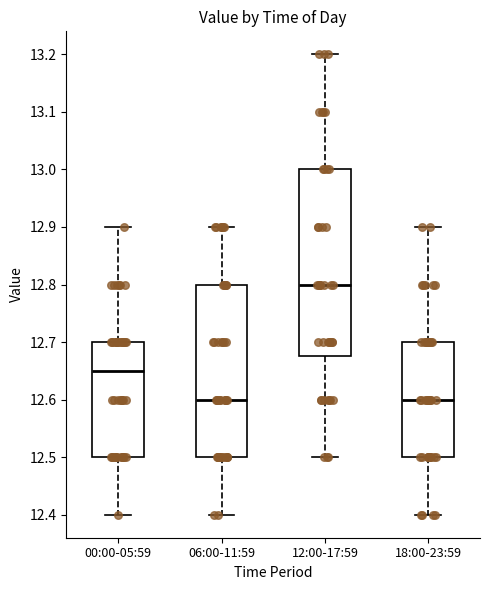

Which box is the tallest, from its lower edge to its upper edge?

12:00-17:59